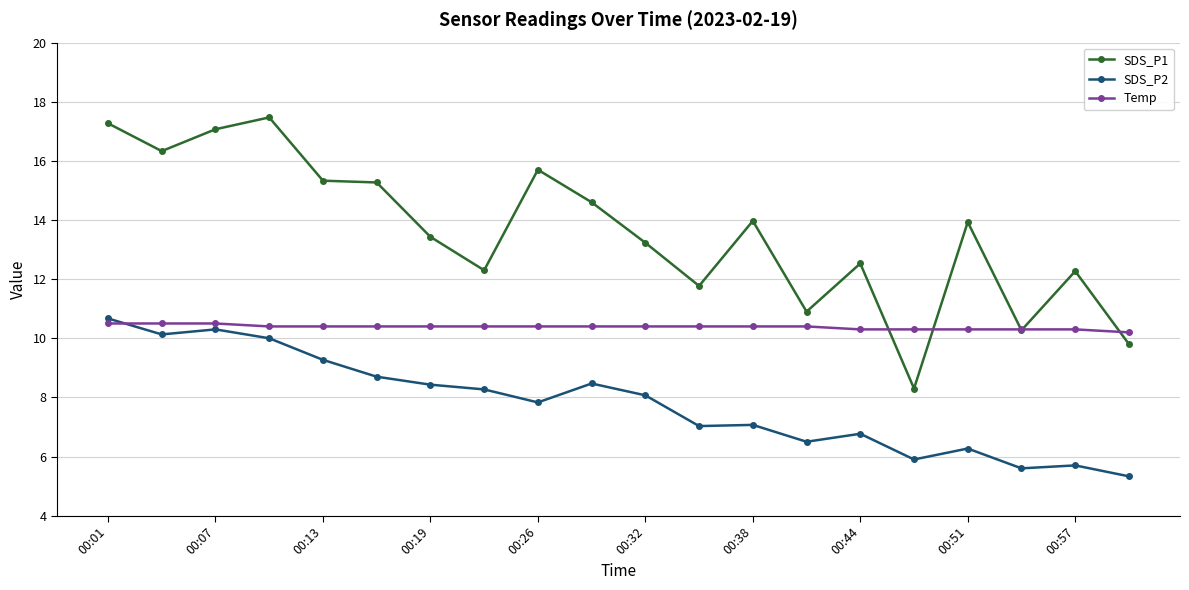

What is the value of the Temp point at the 7th from the left?

10.4